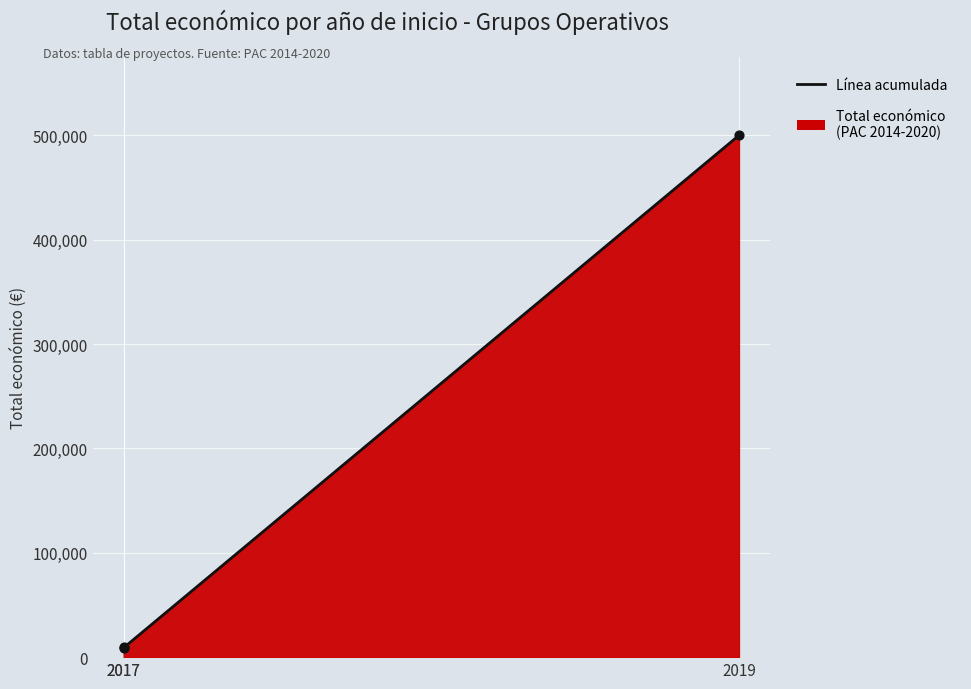

What is the change in value from 2017 to 2019?

+490930